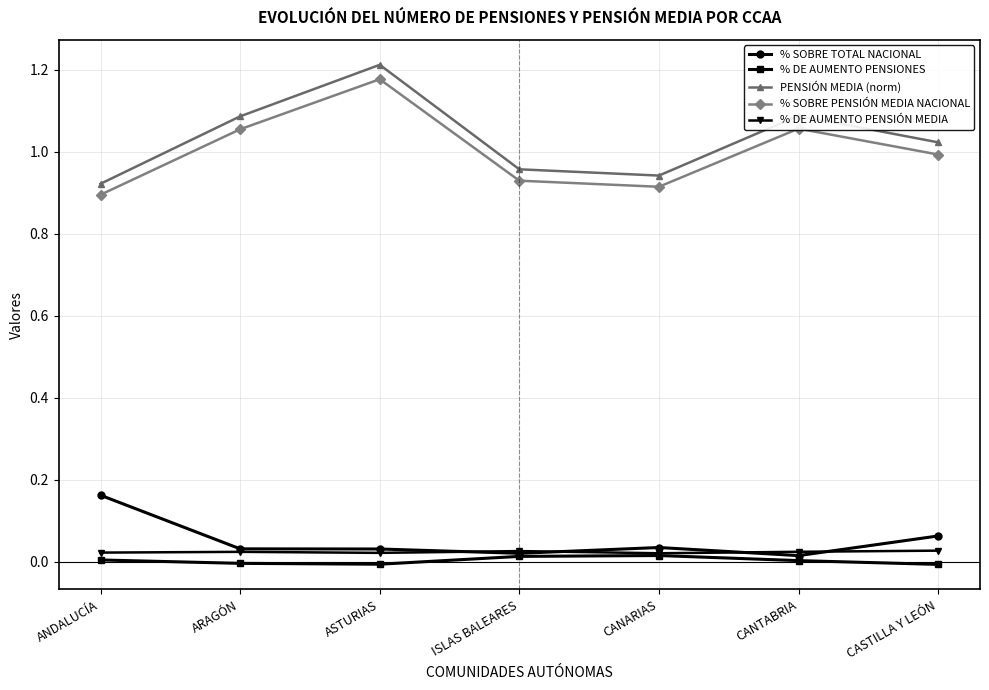

True or false: PENSIÓN MEDIA (norm) has a value of 0.2 at CANARIAS.

False